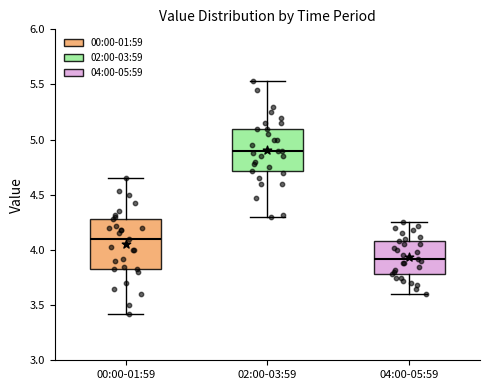

Which box's median line is the highest?

02:00-03:59